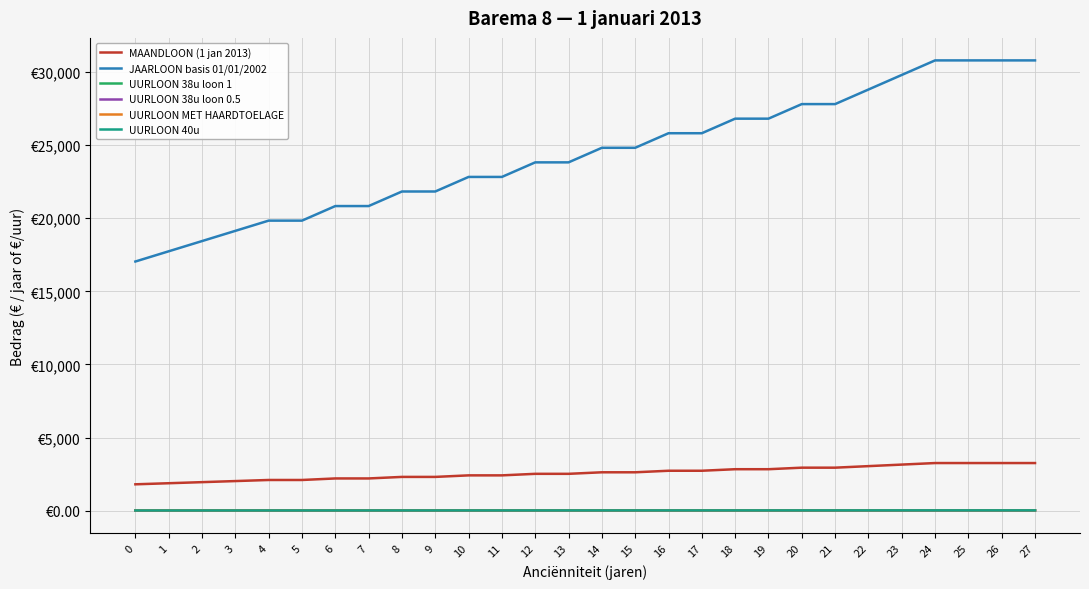

Is it true that MAANDLOON (1 jan 2013) equals 3340.6 at 7?

False